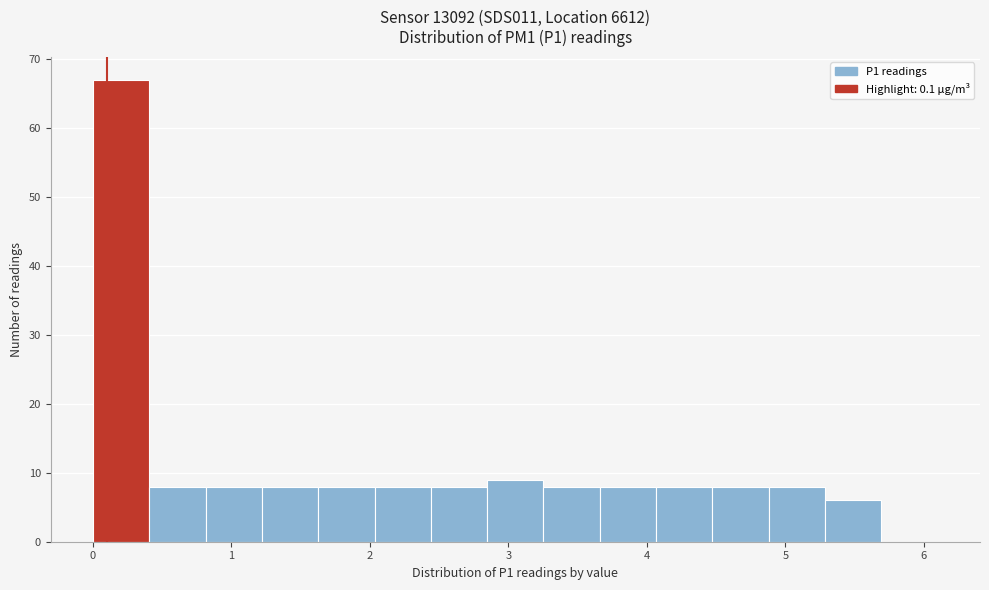

Reading left to right, list every bar in this chart as the range it spans on the x-axis followed by its height. Neither the bar edges nor the heights are printed on the chart, so give them approximately, as read against the axes.

0.0 to 0.4: 67
0.4 to 0.8: 8
0.8 to 1.2: 8
1.2 to 1.6: 8
1.6 to 2.0: 8
2.0 to 2.4: 8
2.4 to 2.8: 8
2.8 to 3.3: 9
3.3 to 3.7: 8
3.7 to 4.1: 8
4.1 to 4.5: 8
4.5 to 4.9: 8
4.9 to 5.3: 8
5.3 to 5.7: 6
5.7 to 6.1: 0